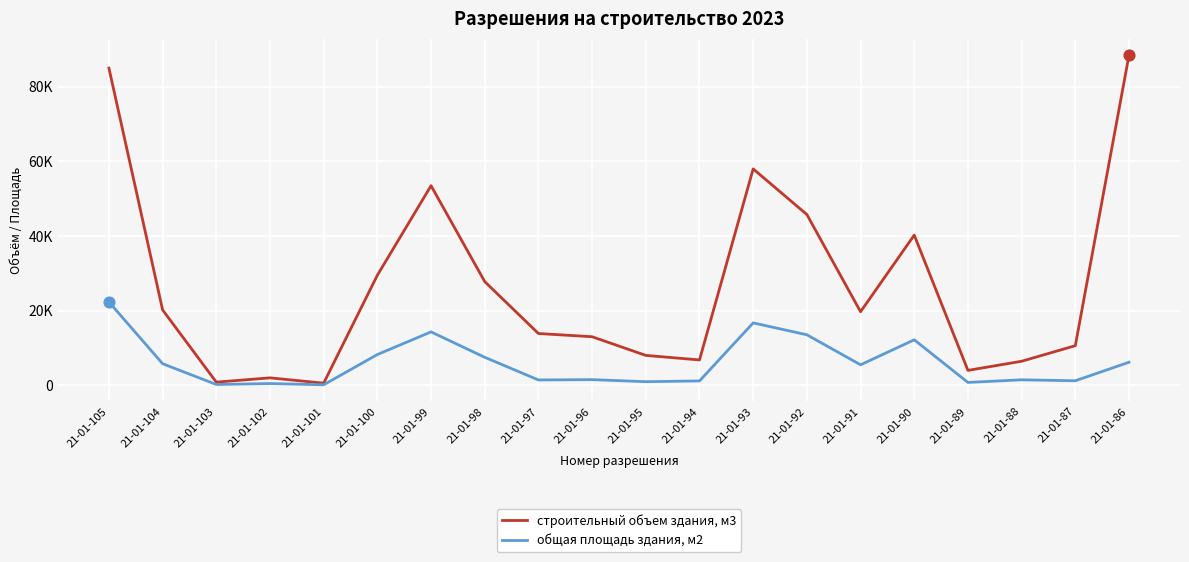

Is the value of строительный объем здания, м3 at 21-01-90 greater than the value of общая площадь здания, м2 at 21-01-95?

Yes